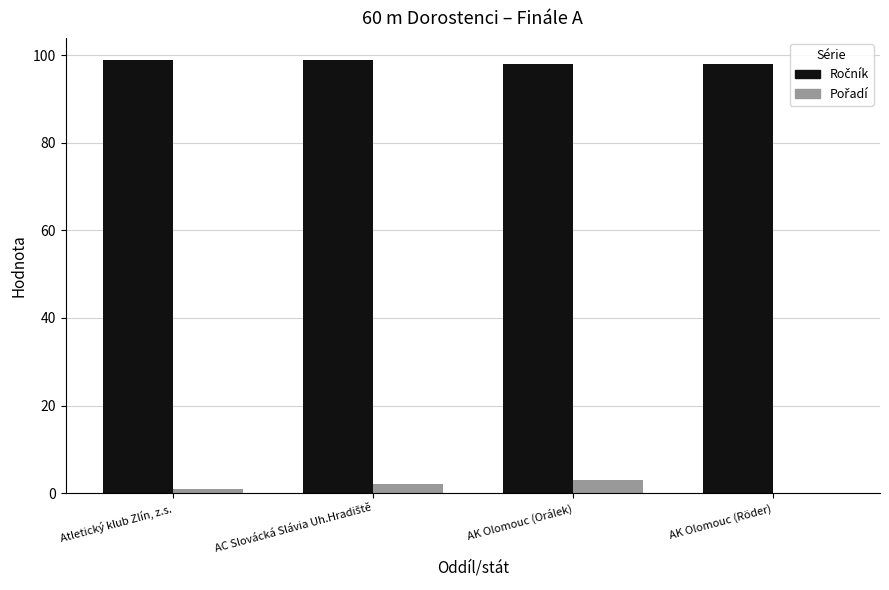

Does the chart contain stacked bars?

No